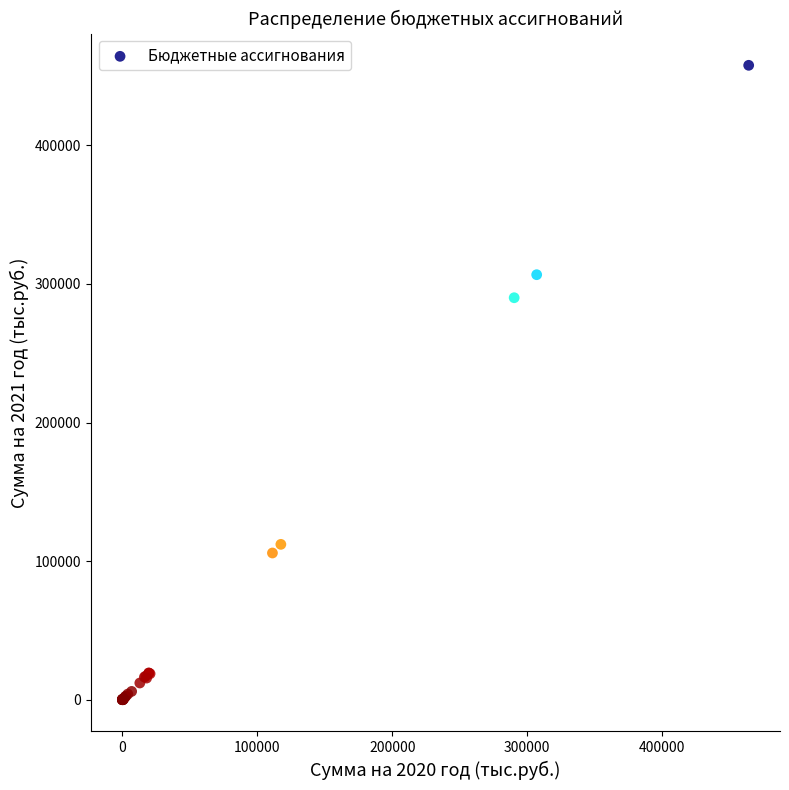

What Y value in the scatter plot is closest to 228843?

290011.8